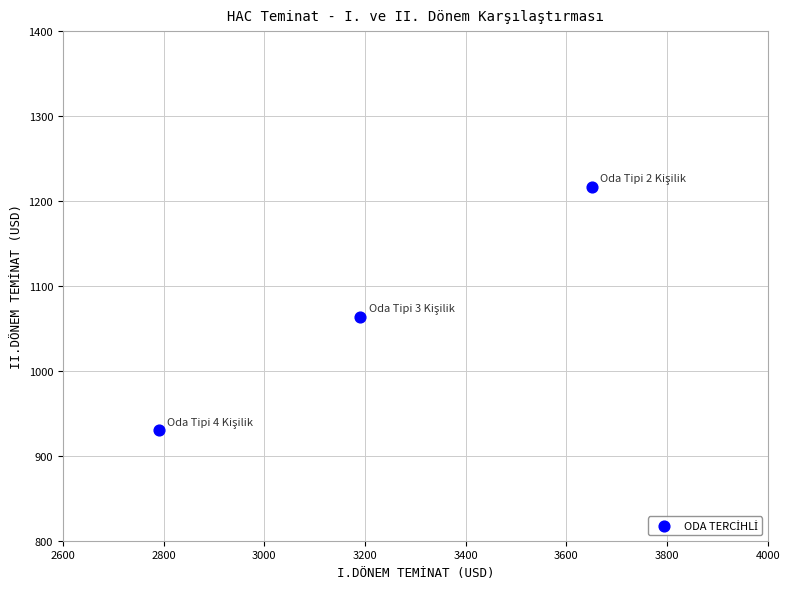

What is the average Y value?

1070.1